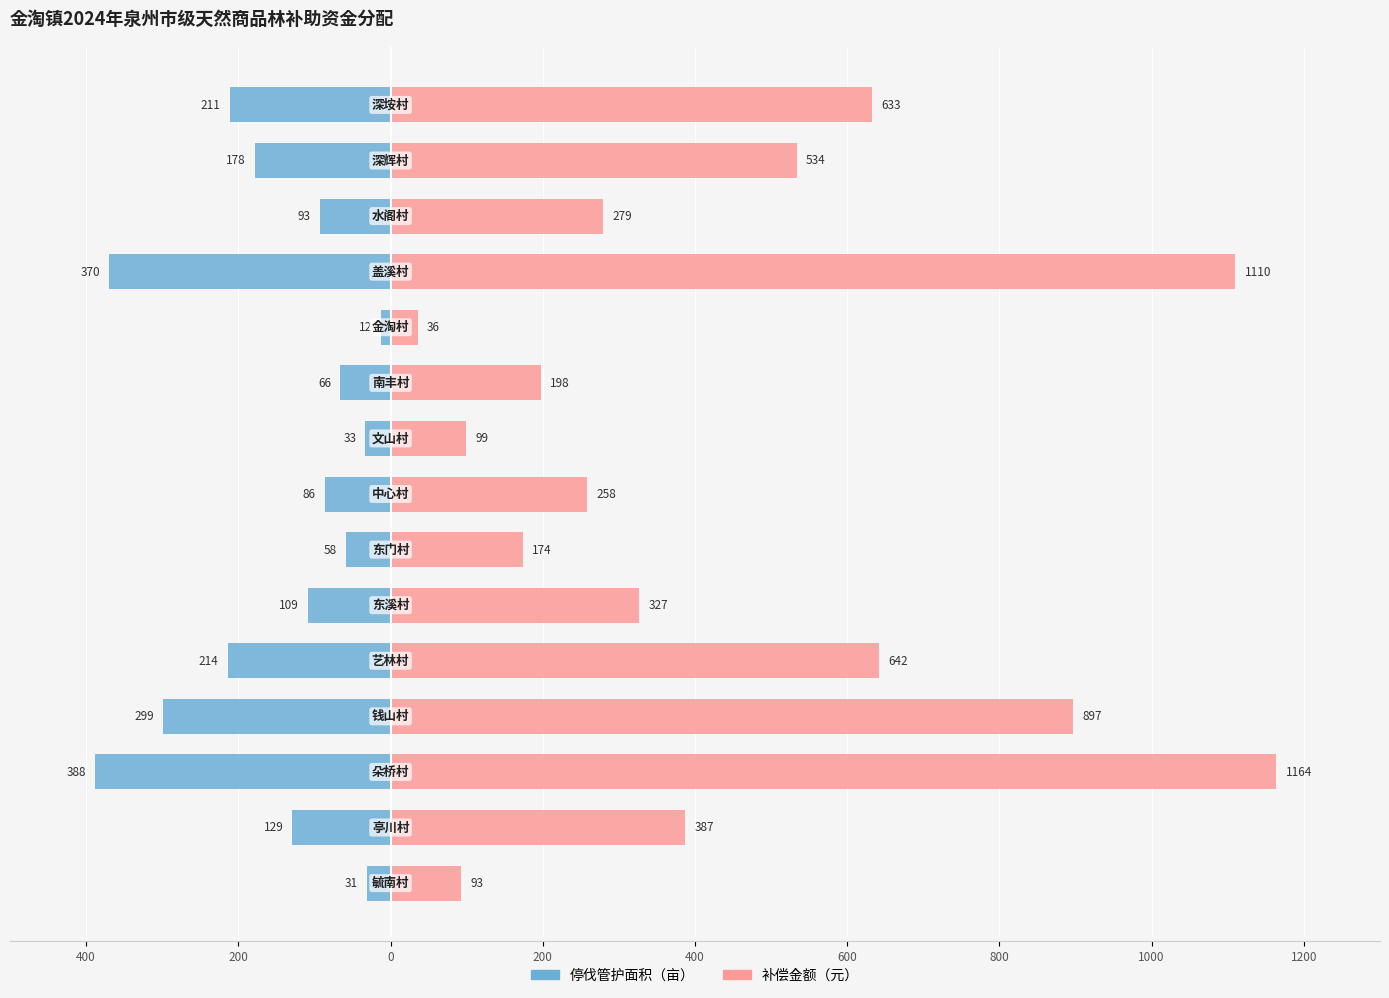

Count the number of data series in this chart.

2